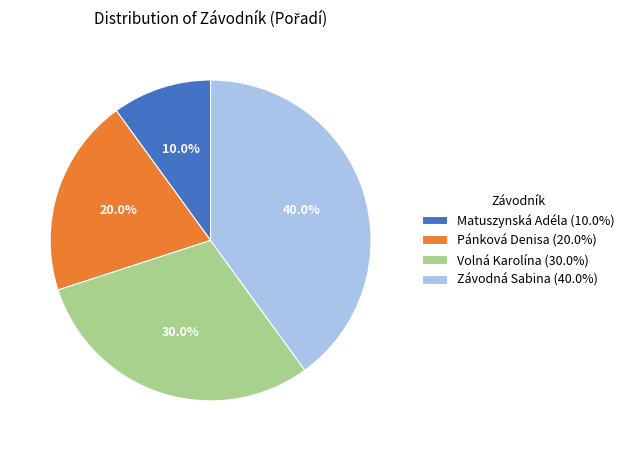

Does any single category account for the majority?

No